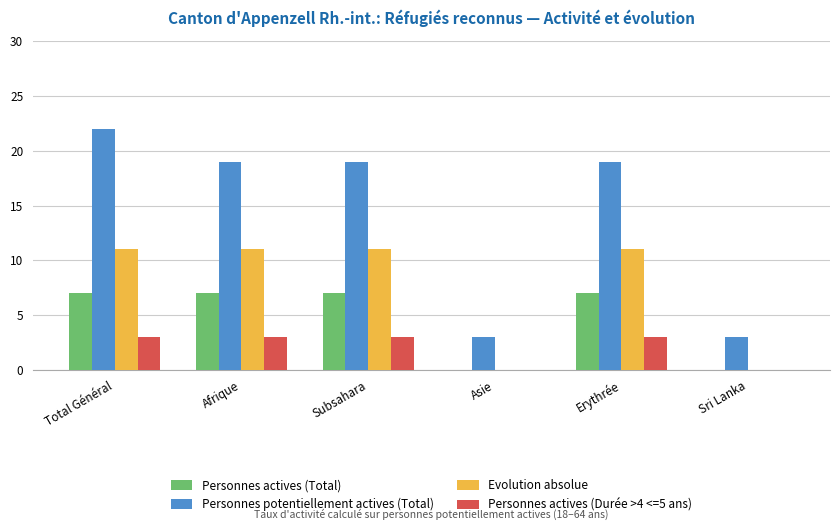

Between Asie and Erythrée, which series saw the biggest shift?

Personnes potentiellement actives (Total)